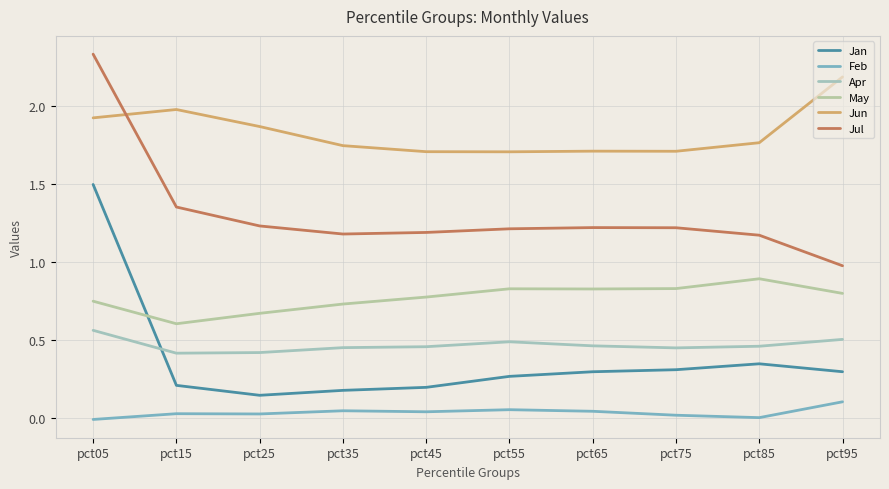

What is the total value across all series at pct35?

4.3